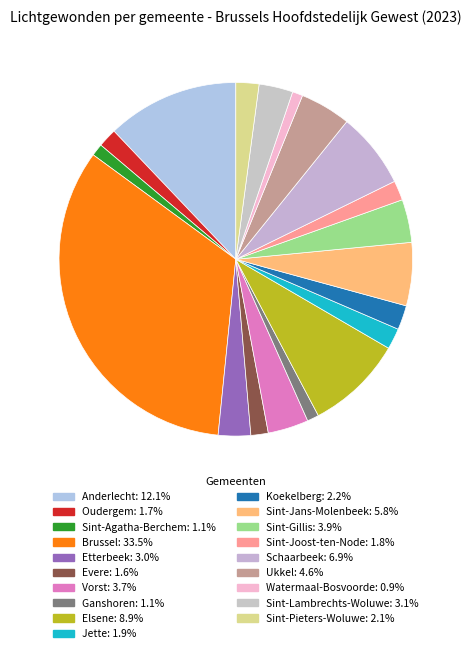

Is Jette the majority of the pie?

No